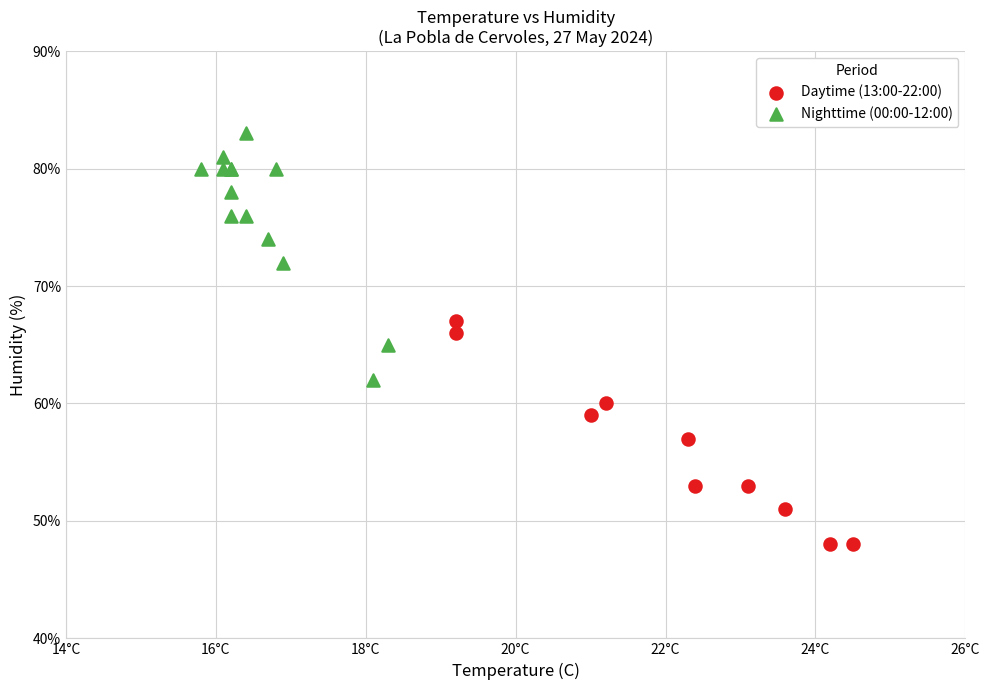

What are all the series names shown in the legend?

Daytime (13:00-22:00), Nighttime (00:00-12:00)